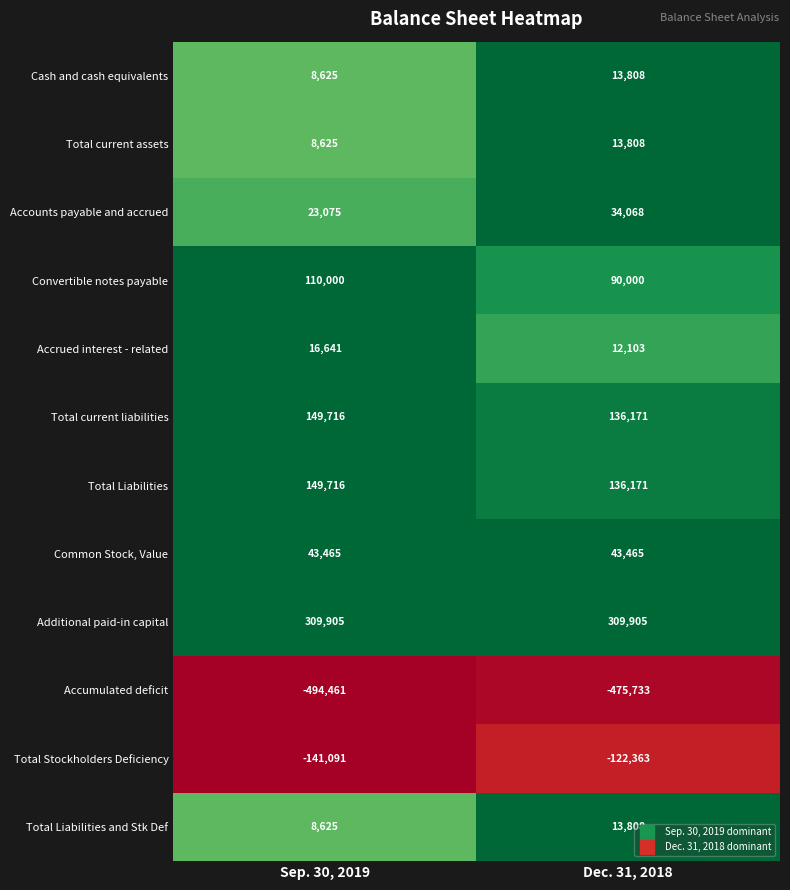

Read the Total Liabilities and Stk Def value at Sep. 30, 2019.

8625